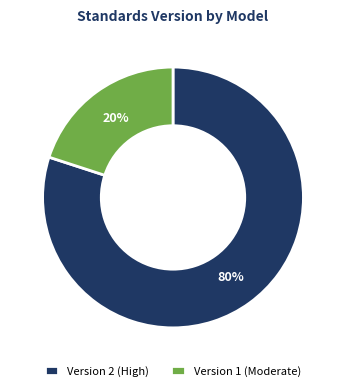

Do Version 2 (High) and Version 1 (Moderate) together represent more than half of the pie?

Yes